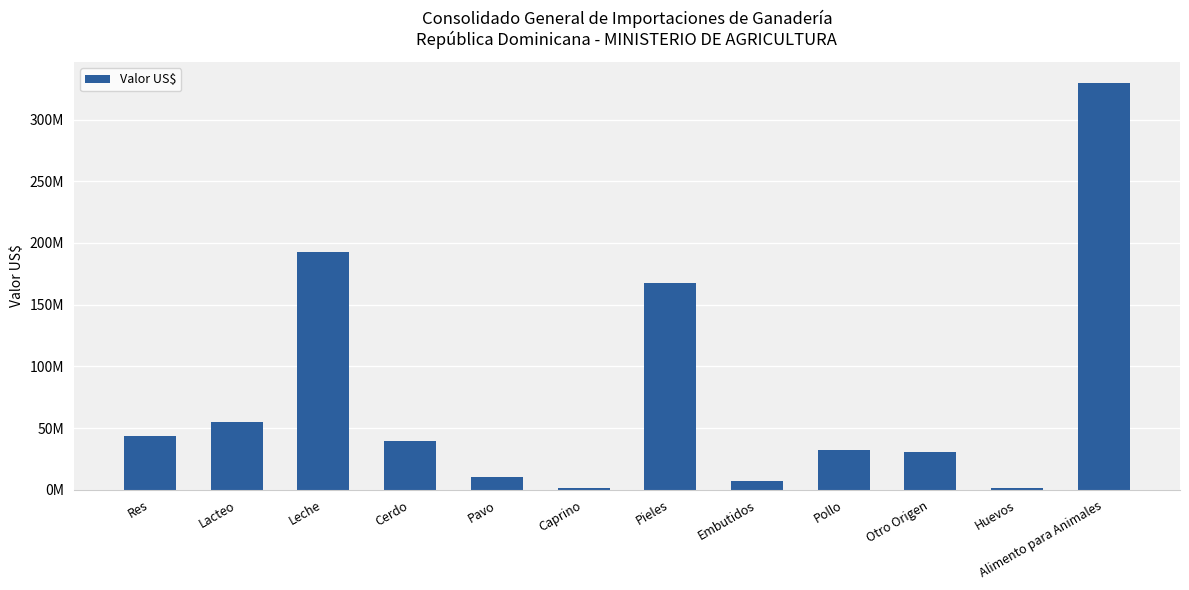

Are the bars grouped side by side (vs. stacked)?

No